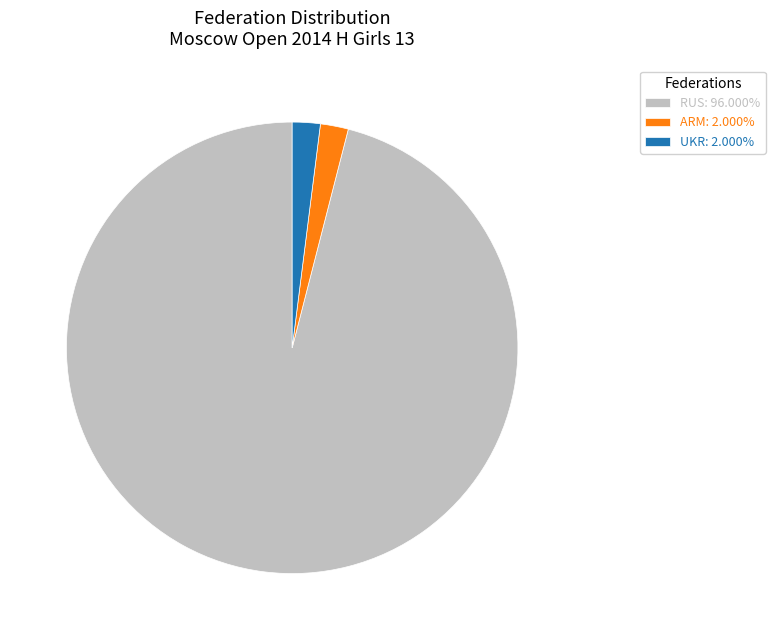

Does any single category account for the majority?

Yes